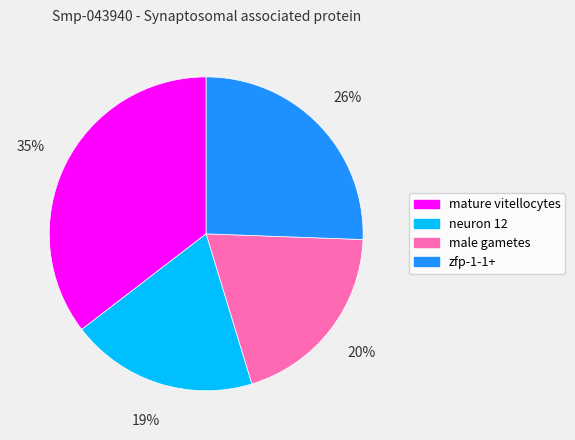

What percentage is the zfp-1-1+ slice, to the nearest percent?

26%